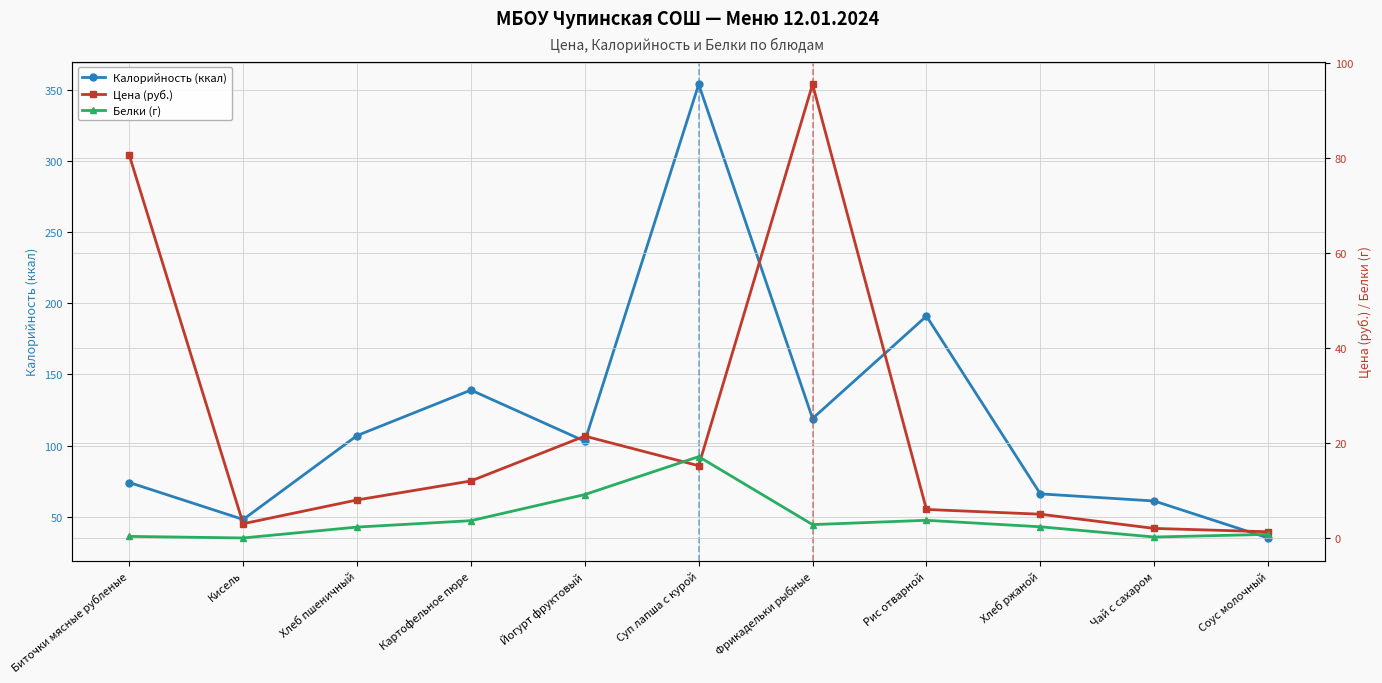

Rank the series at Хлеб пшеничный from highest to lowest value.

Калорийность (ккал), Цена (руб.), Белки (г)